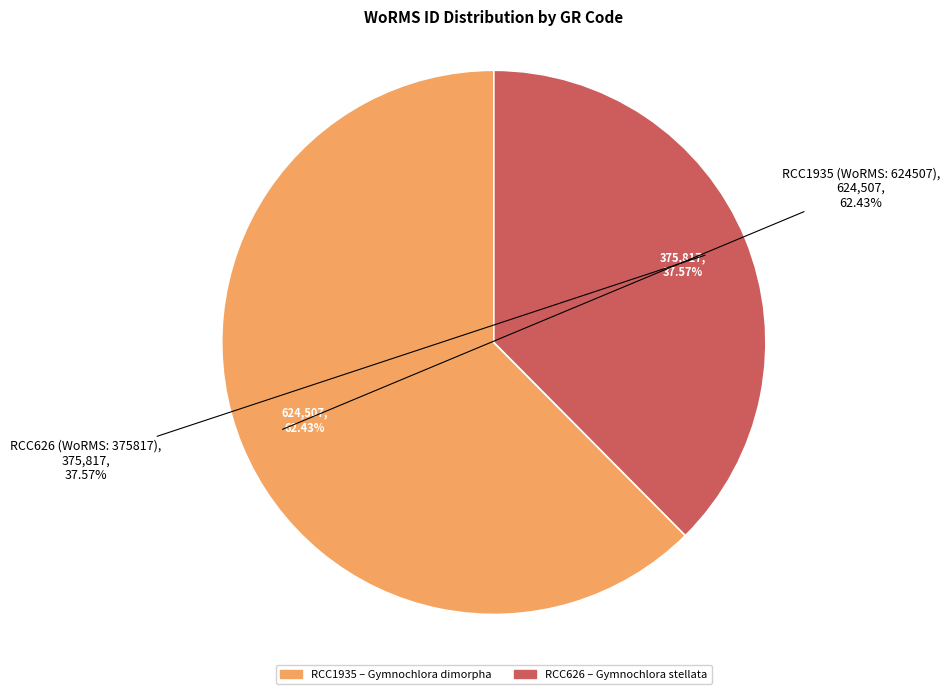

To the nearest percent, what percentage of the pie is Class: Chlorarachnea (RCC1935)?

62%